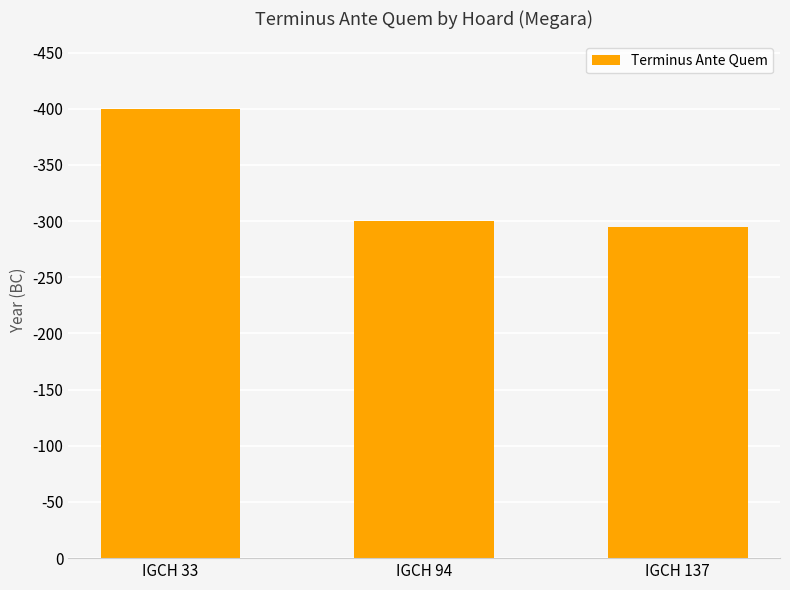

Where does the data first go above 300?

IGCH 33